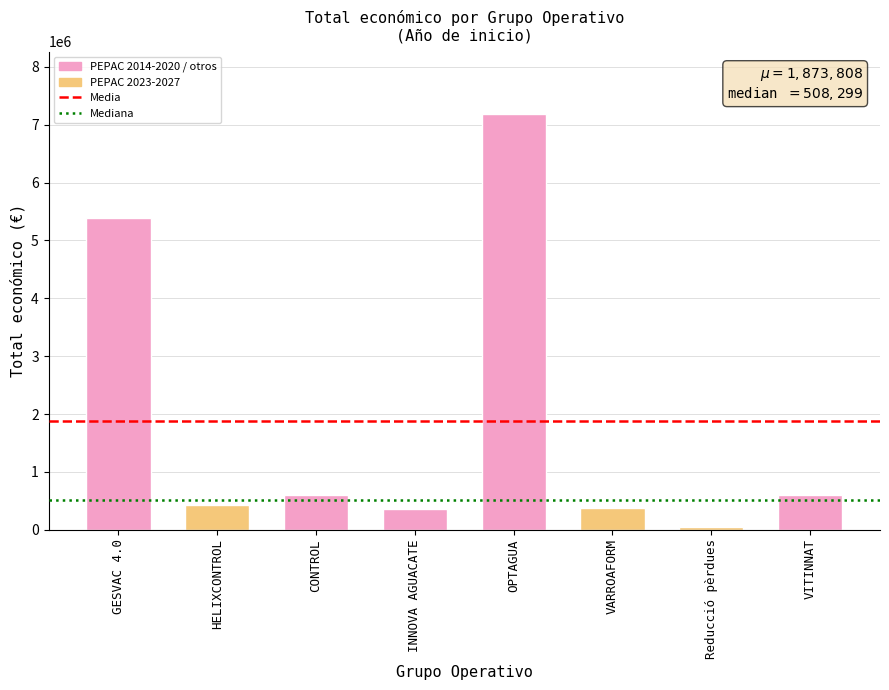

What is the ratio of the value at VARROAFORM to the value at GESVAC 4.0?

0.1